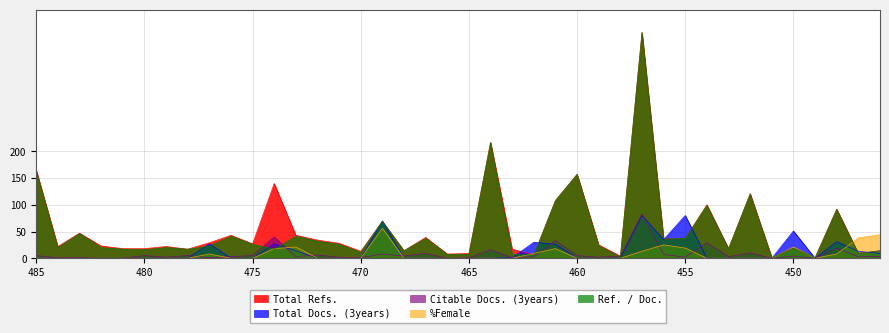

Rank the series by their maximum value, from highest to lowest.

Total Refs., Ref. / Doc., Citable Docs. (3years), Total Docs. (3years), %Female